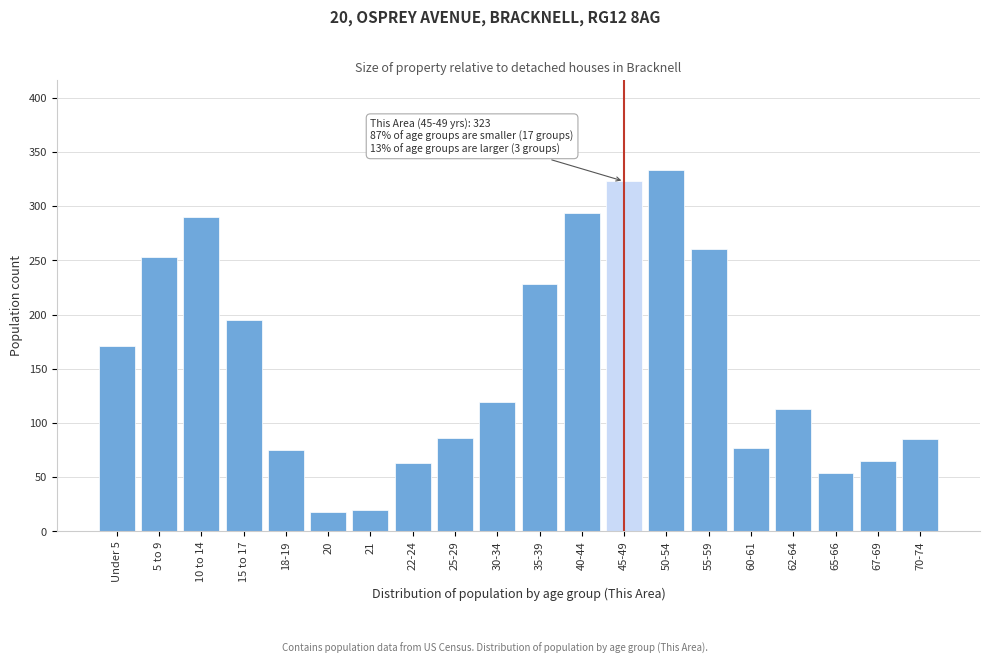

What is the difference between the maximum and minimum values?

315